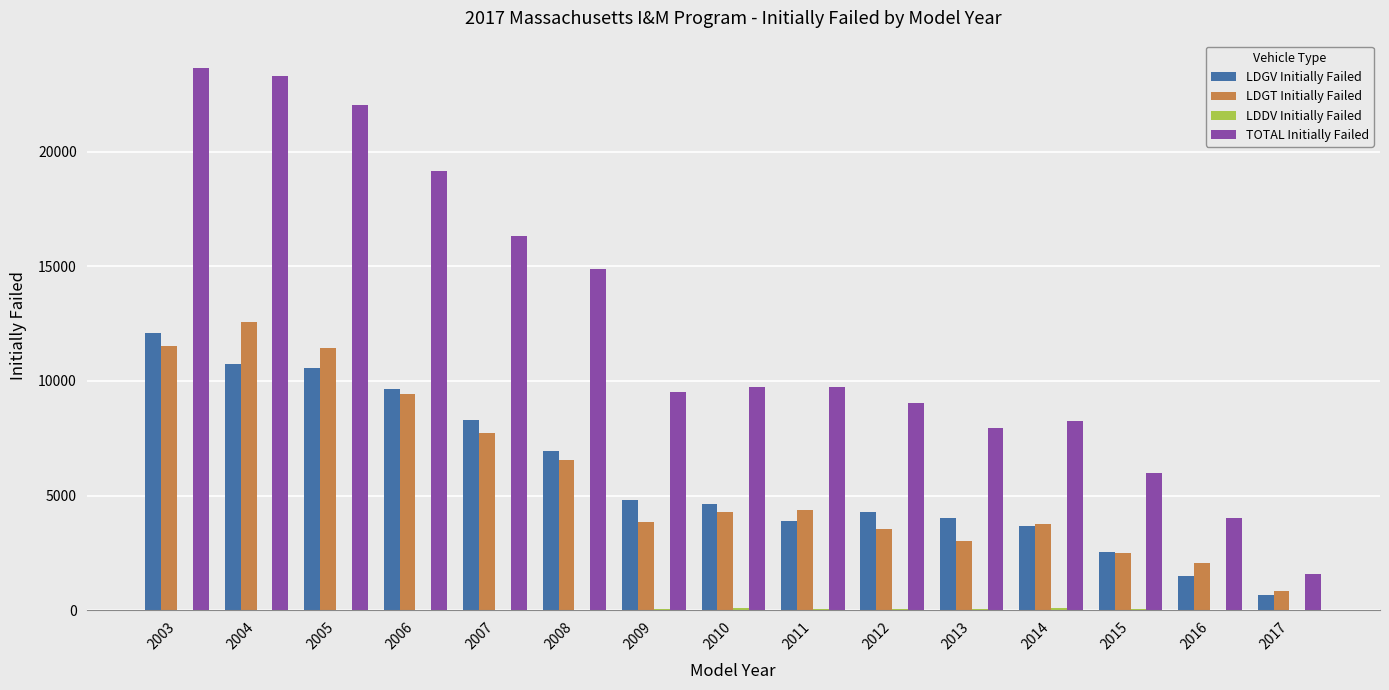

Which series has the largest total across all categories?

TOTAL Initially Failed